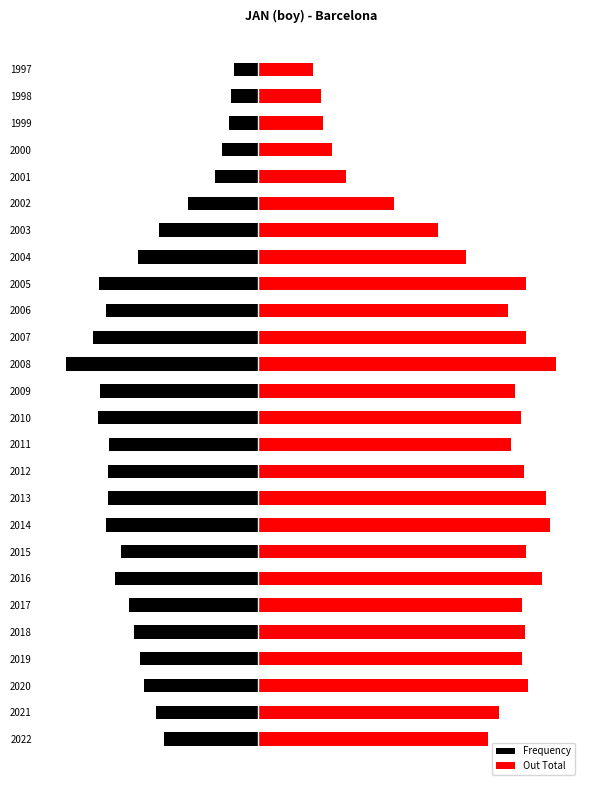

Is it true that Frequency equals -430 at 2014?

True